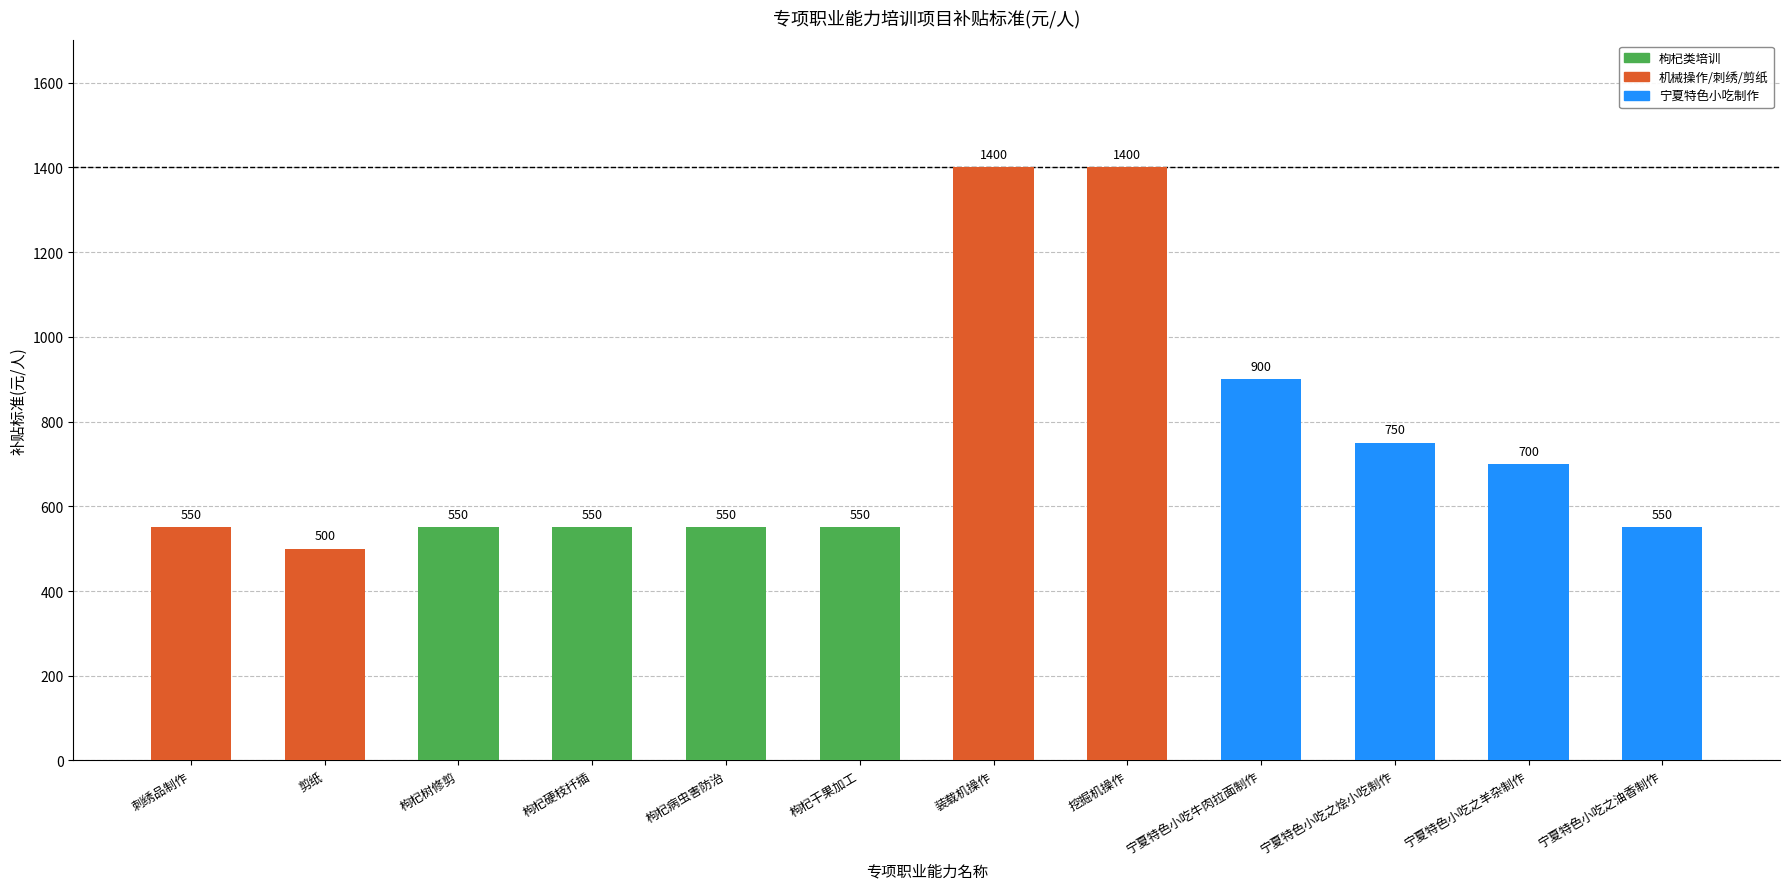

What is the label of the 10th bar from the left?

宁夏特色小吃之烩小吃制作